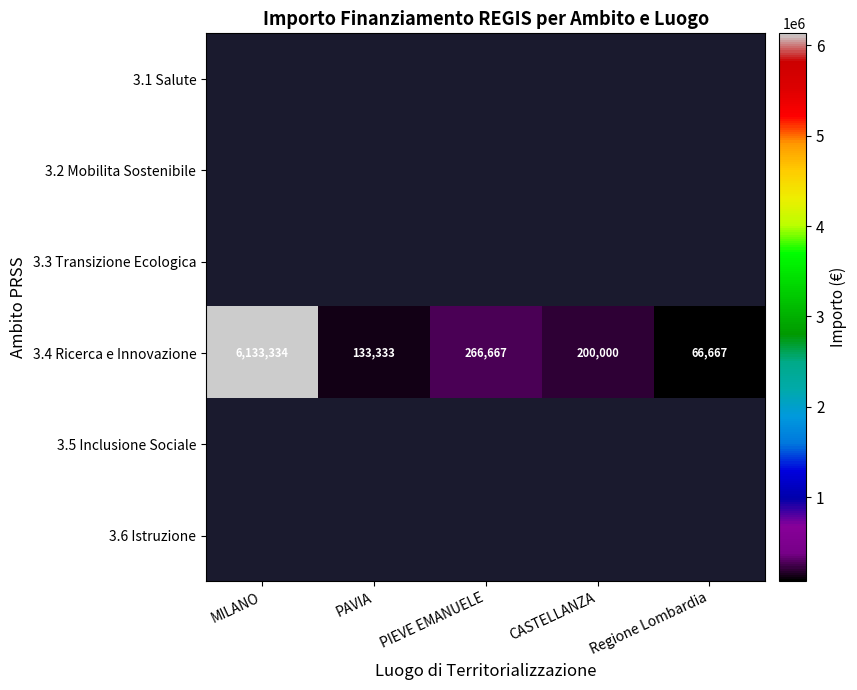

Where is 3.4 Ricerca e Innovazione nearest to the value 3100000?

PIEVE EMANUELE